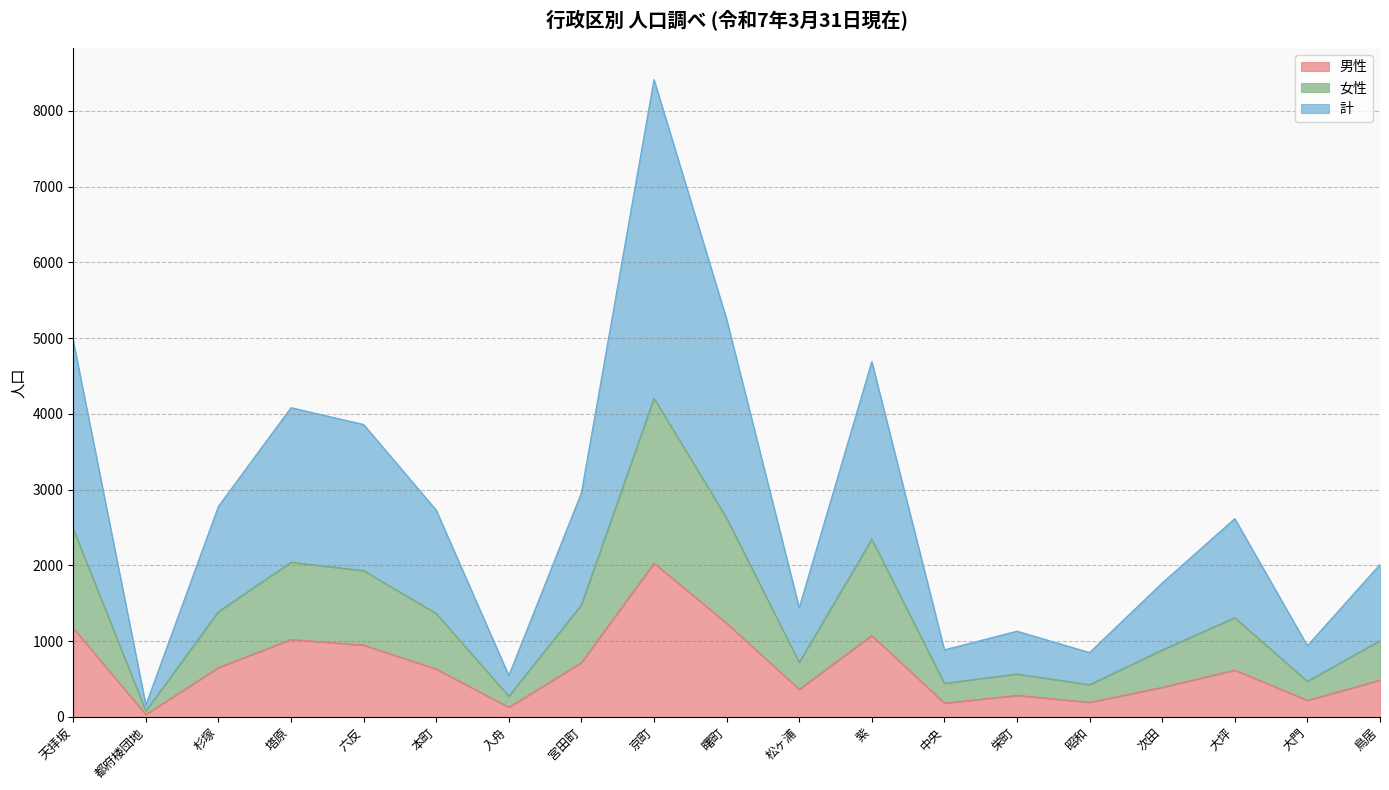

Which category has the lowest value across all series?

都府楼団地